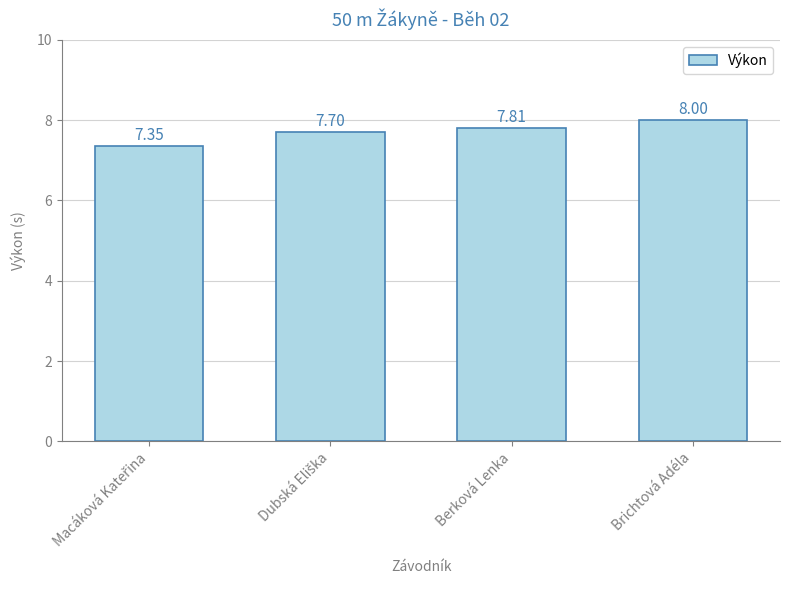

Approximately how many times larger is the value at Brichtová Adéla compared to Berková Lenka?

1.0